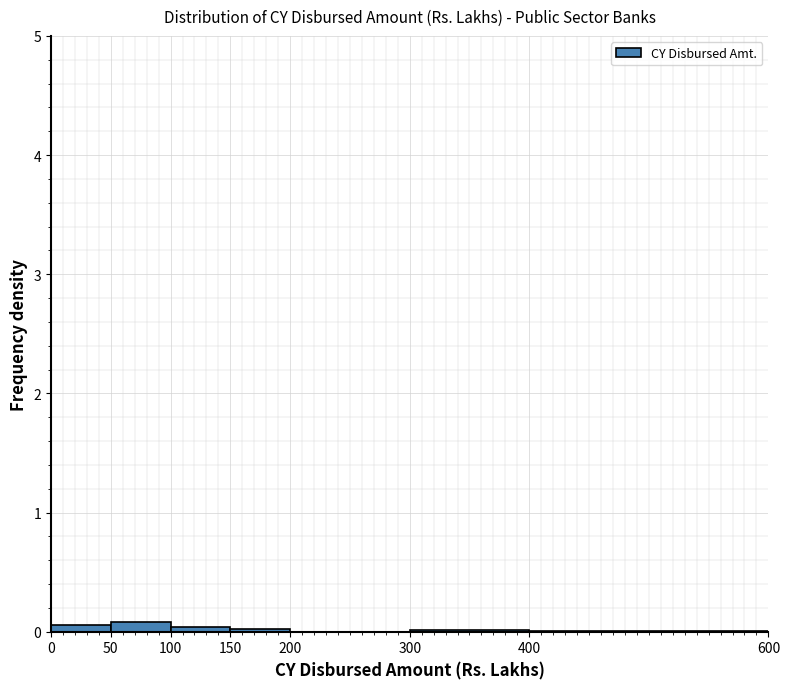

Reading left to right, transcribe this chart: for each bar, give the range it covers on the x-axis and its height. The values are not printed on the chart, so give them approximately, as read against the axis.

0 to 50: under 0.1
50 to 100: under 0.1
100 to 150: under 0.1
150 to 200: under 0.1
200 to 300: 0
300 to 400: under 0.1
400 to 600: under 0.1